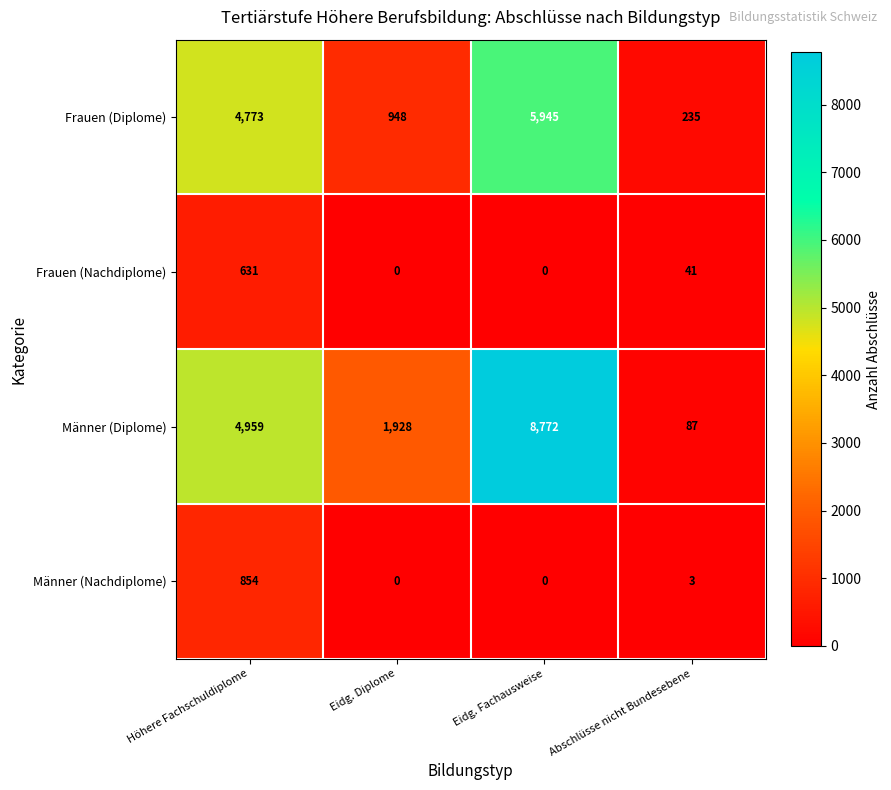

What is the difference between the Frauen (Diplome) values at Eidg. Fachausweise and Eidg. Diplome?

4997